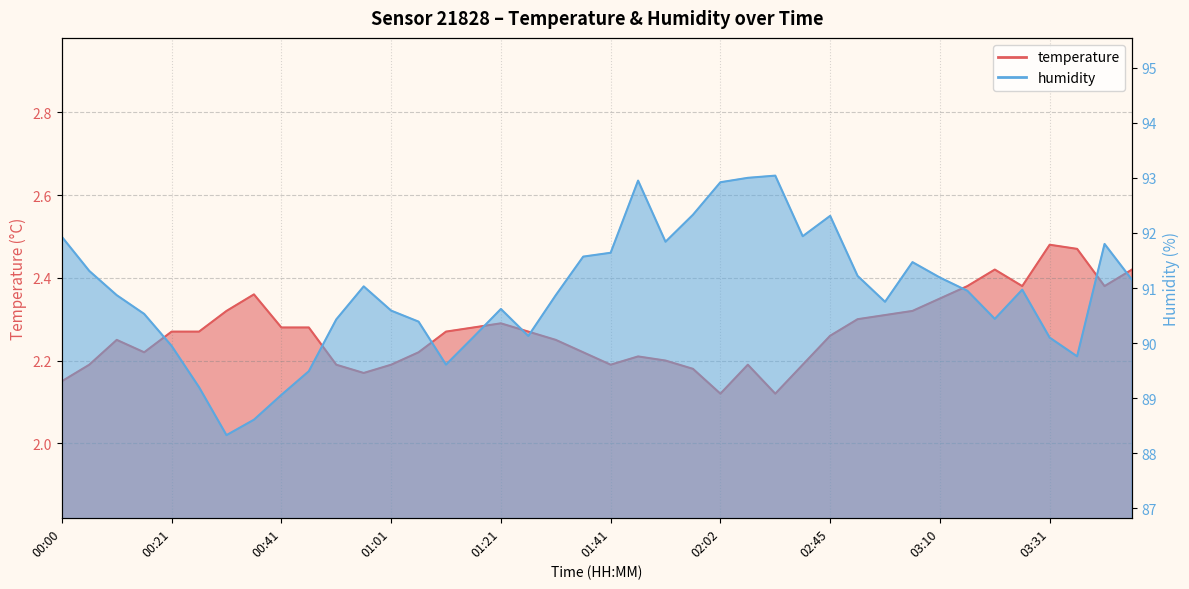

True or false: humidity has more than 1 interior local peaks.

True